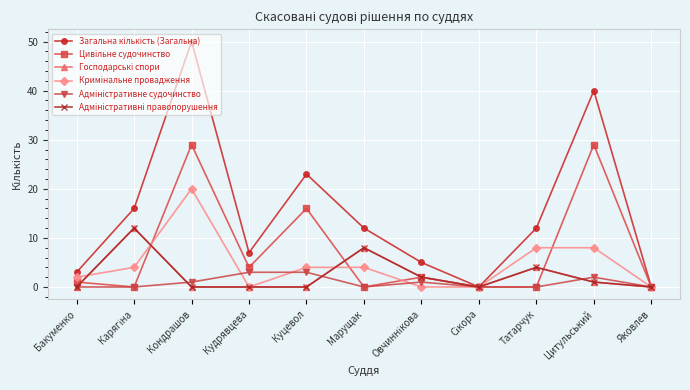

What position from the left is Овчиннікова?

7